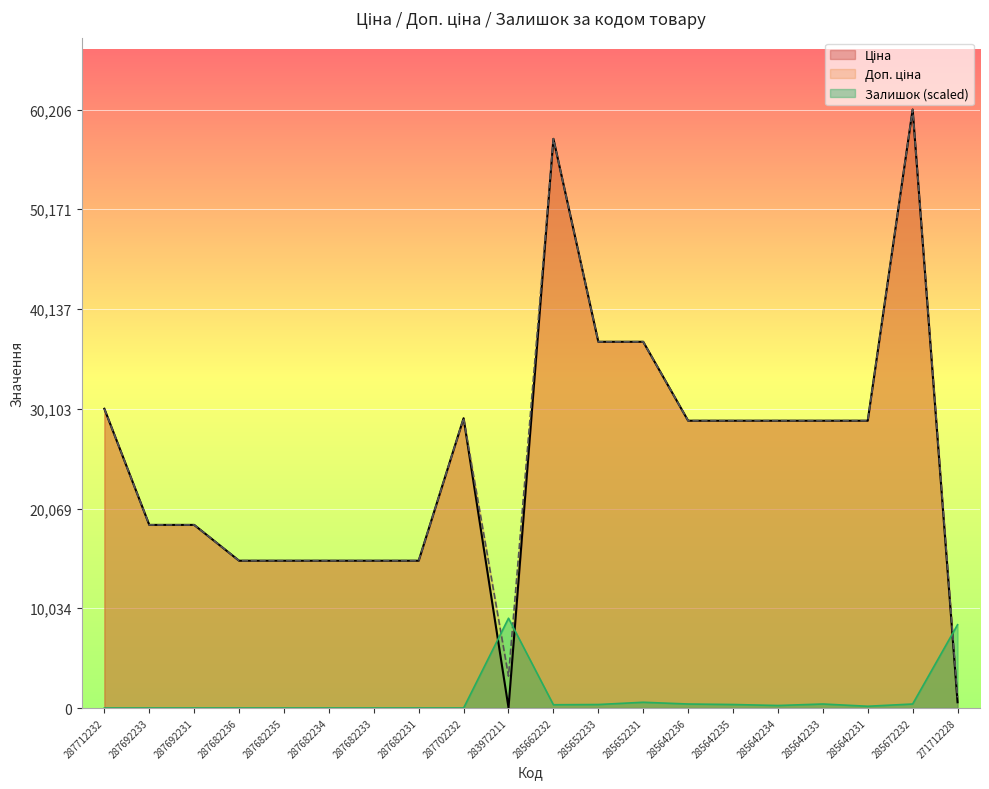

How many series are shown in this chart?

3